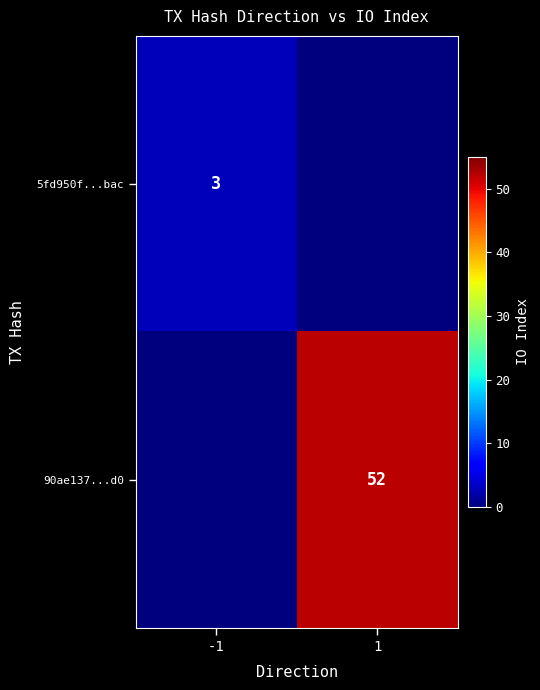

True or false: 90ae137...d0 has a value of 52 at 1.

True